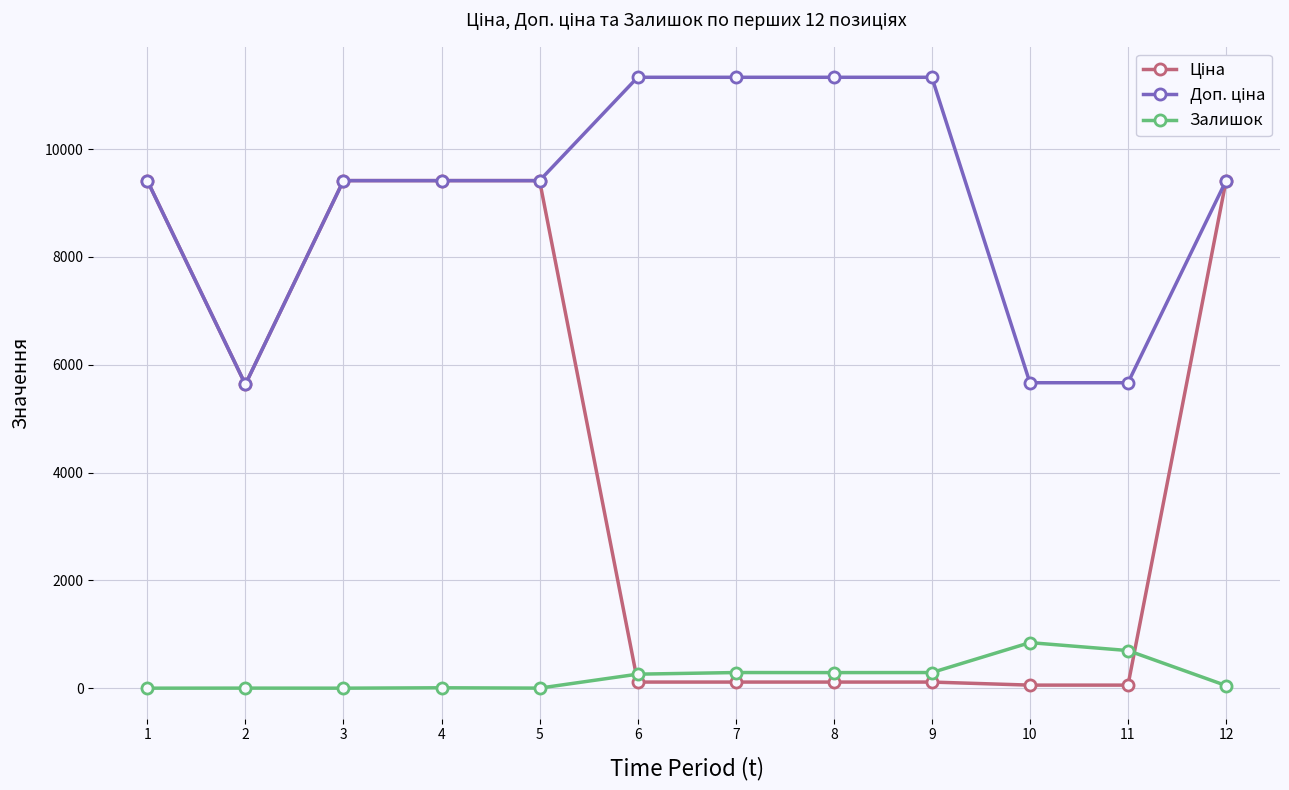

How many lines are shown in the chart?

3